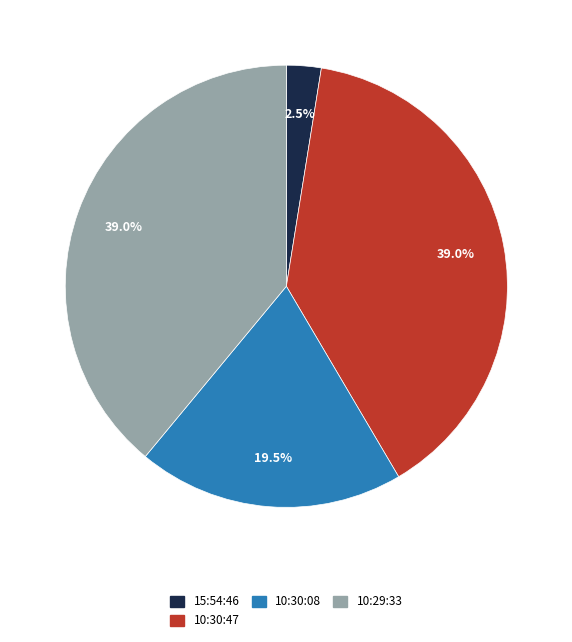

Does any single category account for the majority?

No